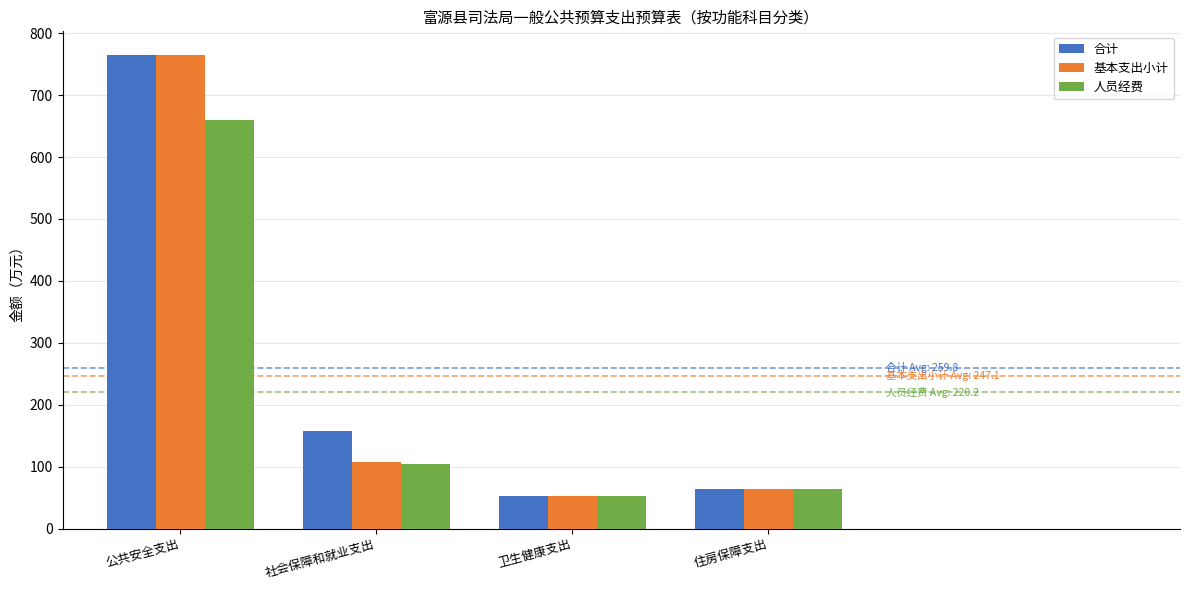

What are all the series names shown in the legend?

合计, 基本支出小计, 人员经费